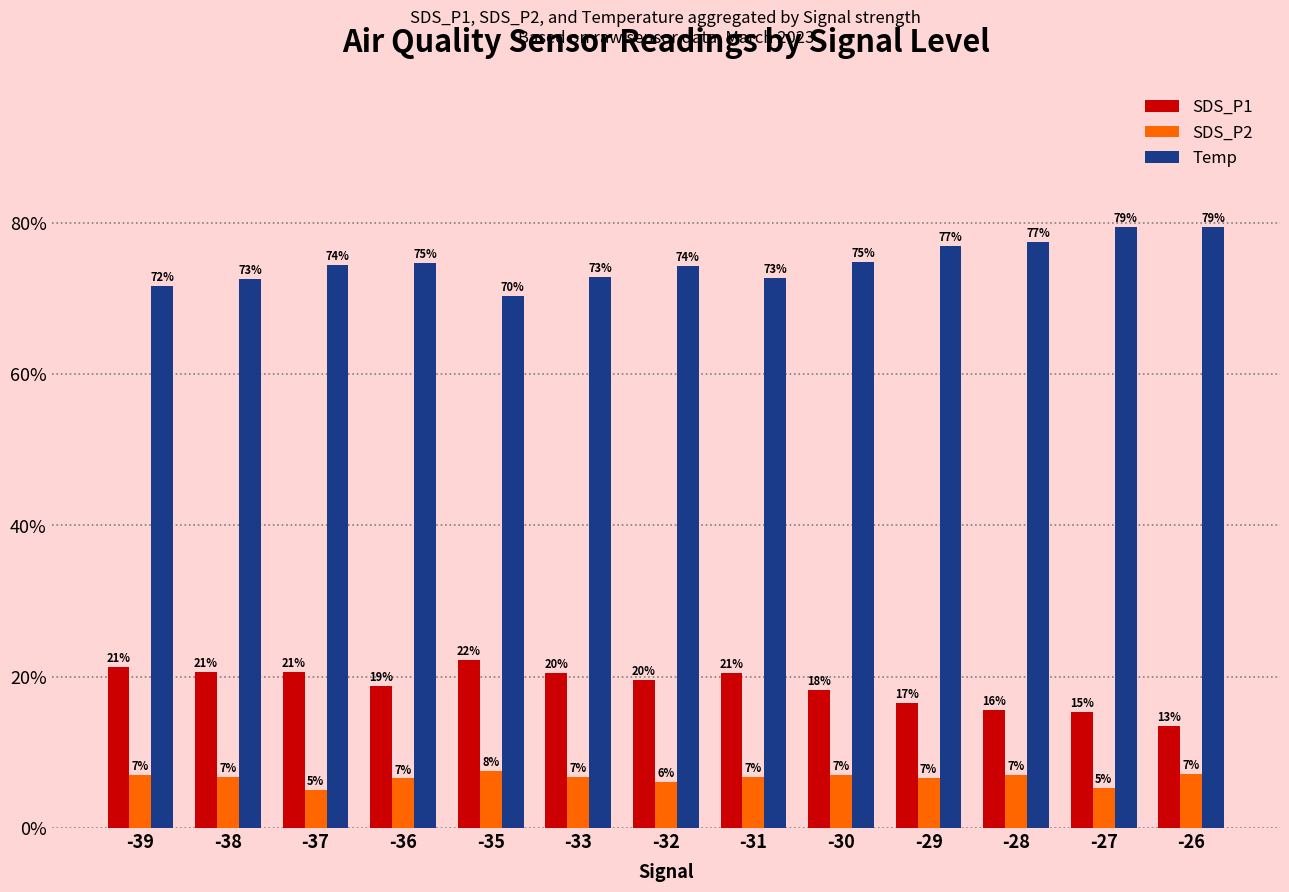

List the series in order of their peak value, highest first.

Temp, SDS_P1, SDS_P2